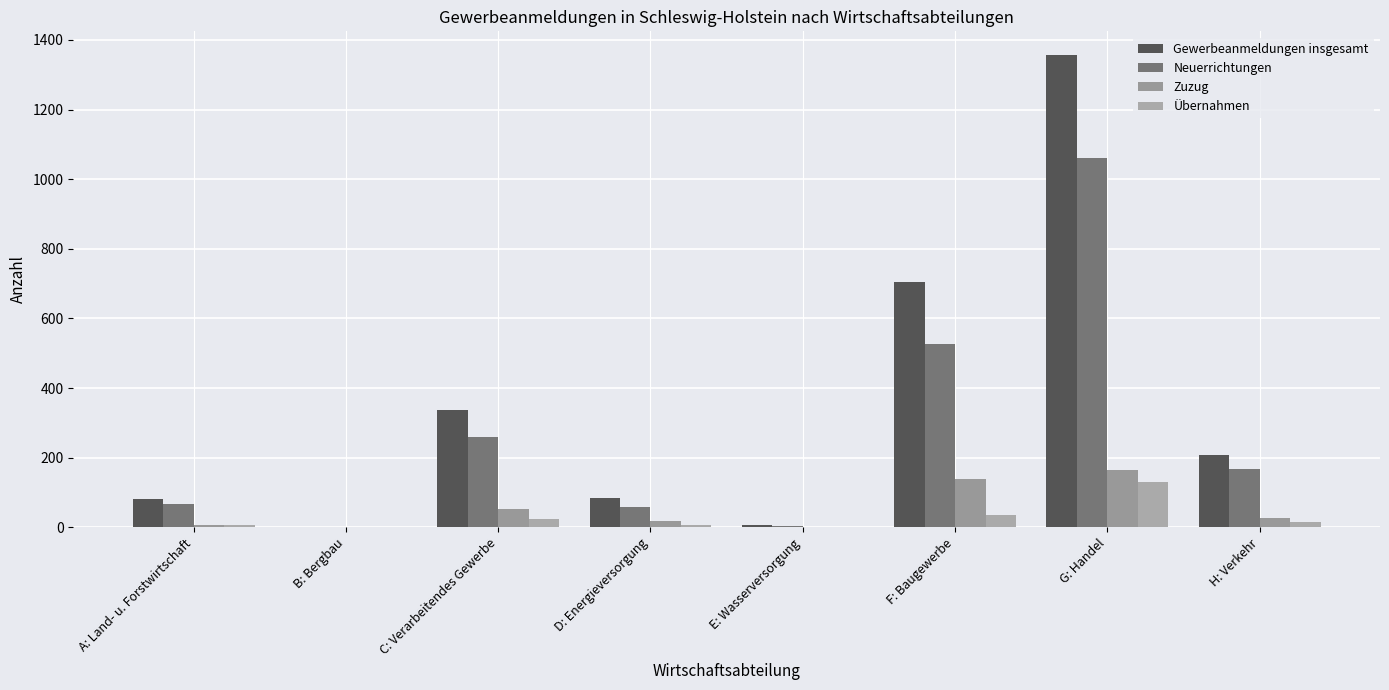

Which category has the lowest value across all series?

B: Bergbau